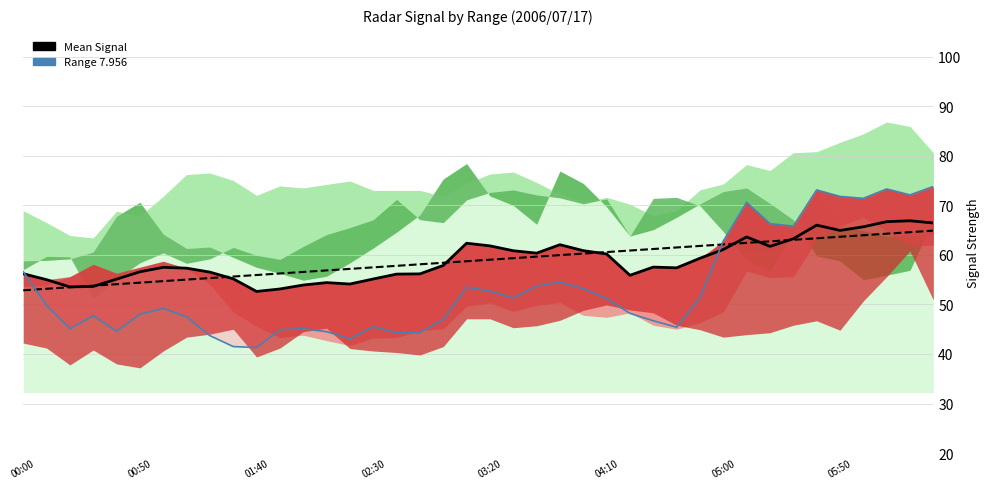

How many interior local peaks does the Mean Signal series have?

8